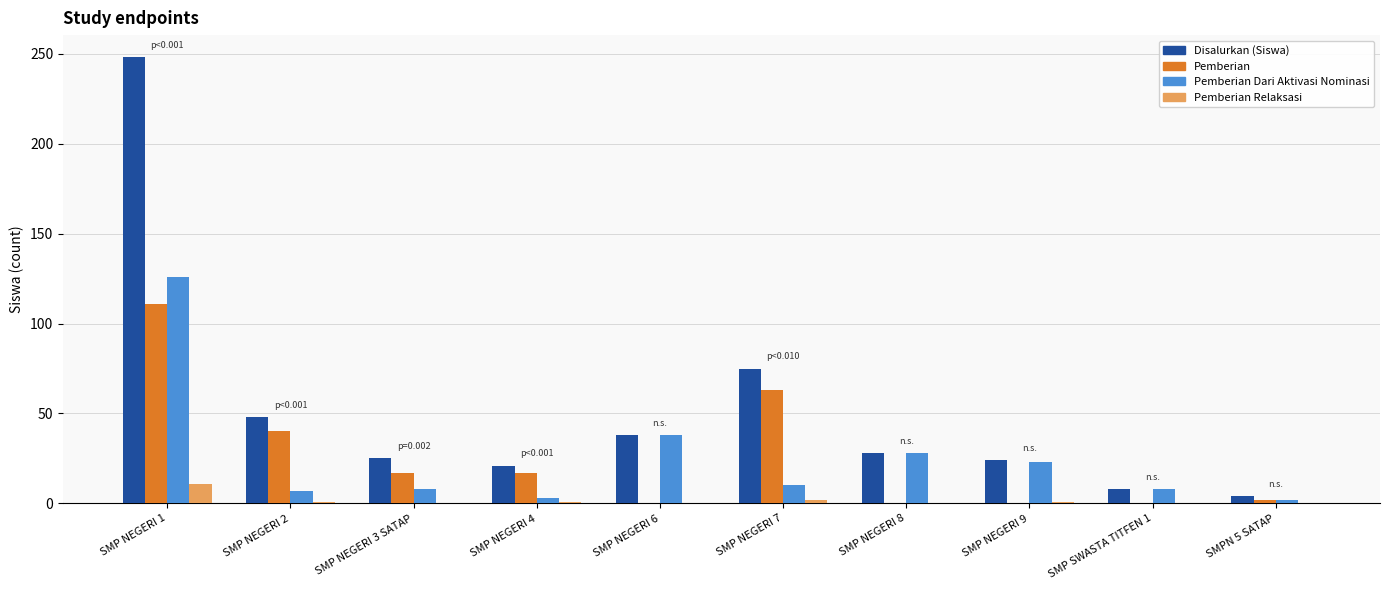

How many categories are shown in the chart?

10